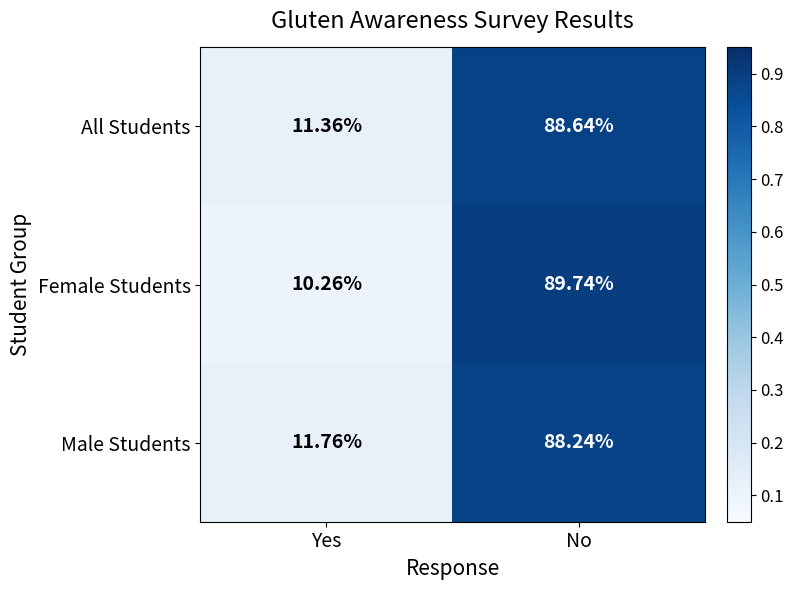

Which category has the highest value across all series?

No